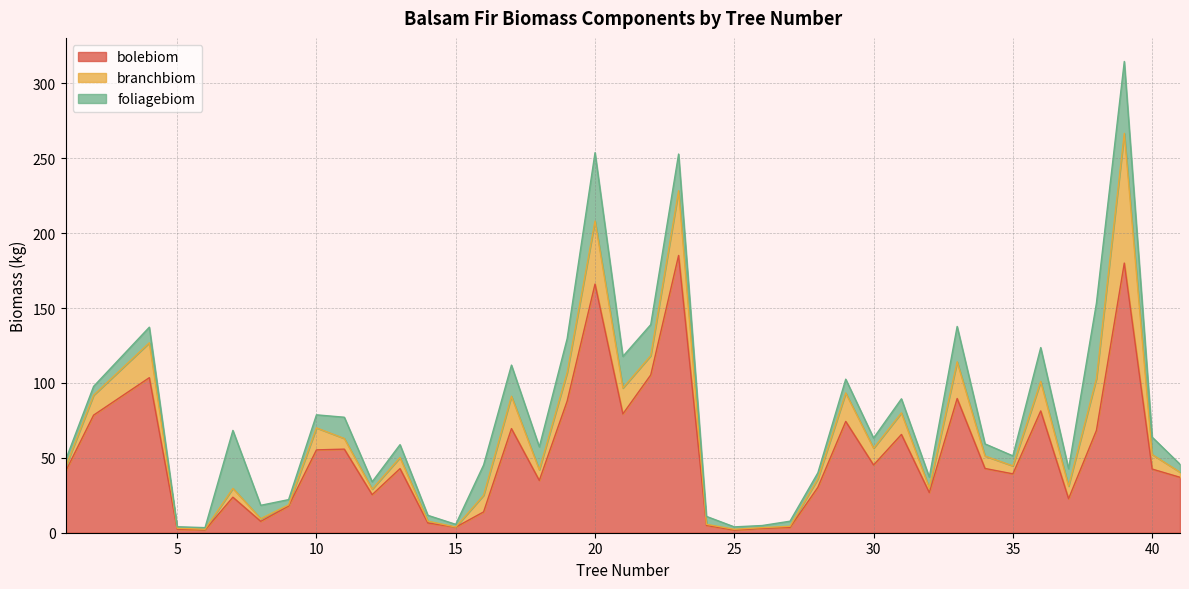

What is the highest value of the bolebiom series?

185.1